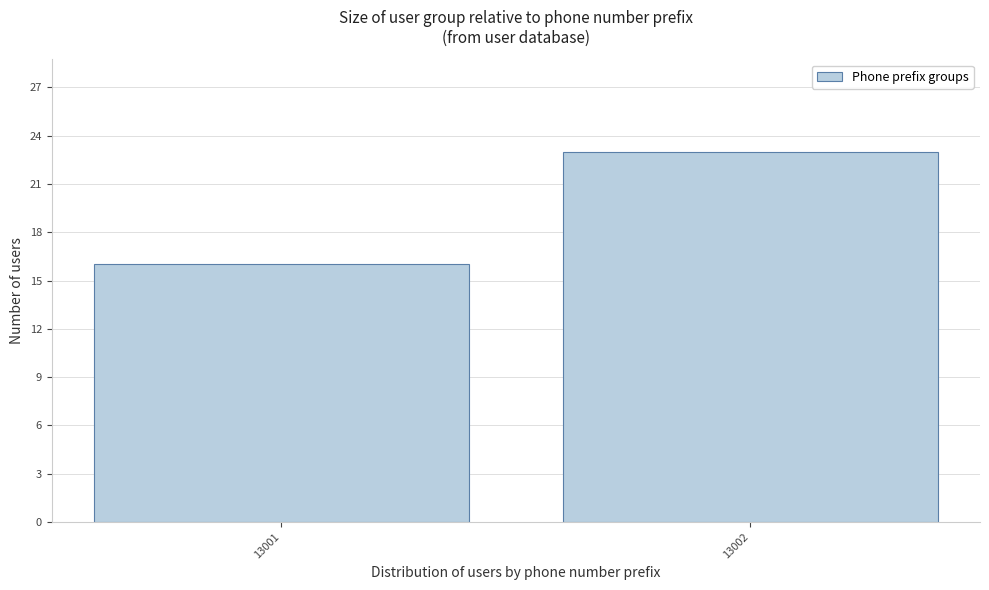

Reading left to right, extract all data points from this chart.

13001=16	13002=23